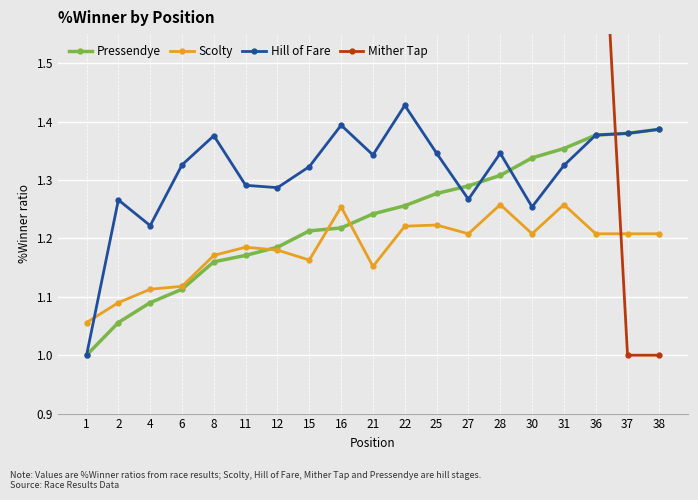

How many intersections are there between Hill of Fare and Scolty?

1